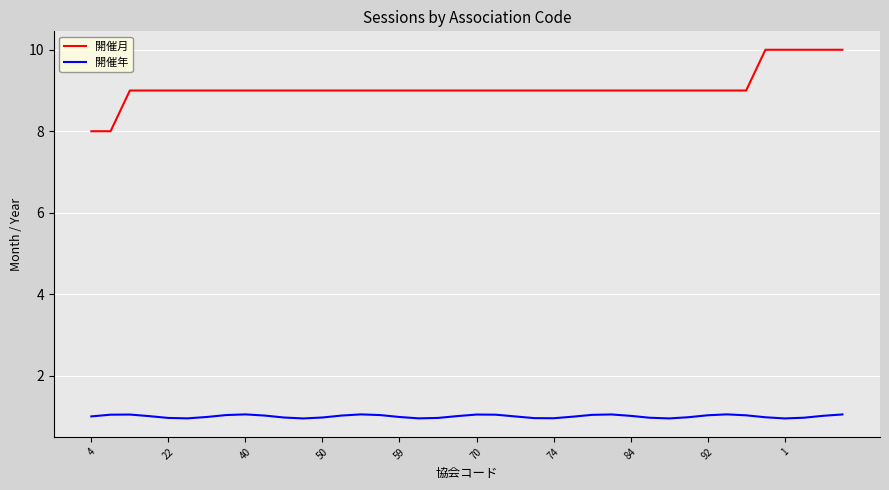

What is the greatest value displayed?

10.0